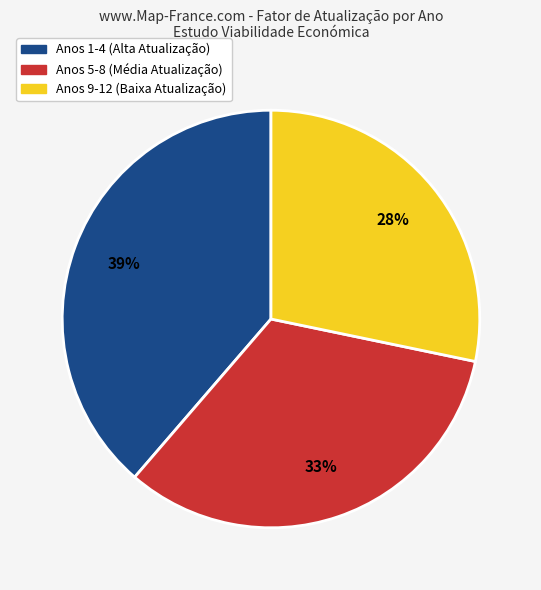

Is there a majority slice in this chart?

No